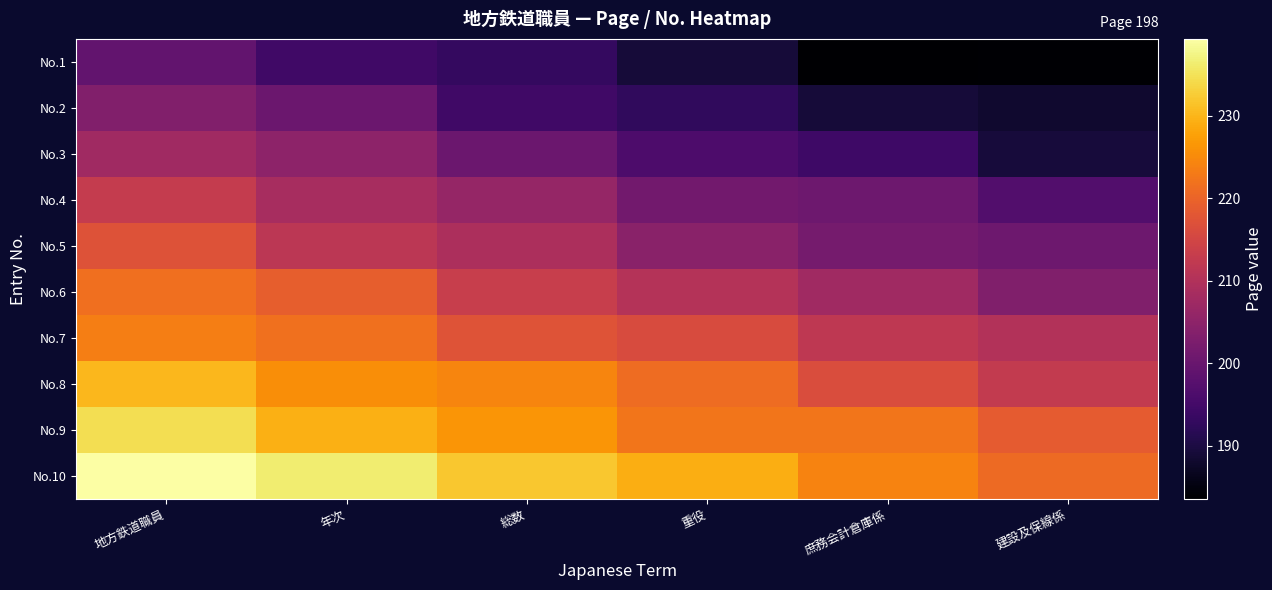

What is the greatest value displayed?

239.3